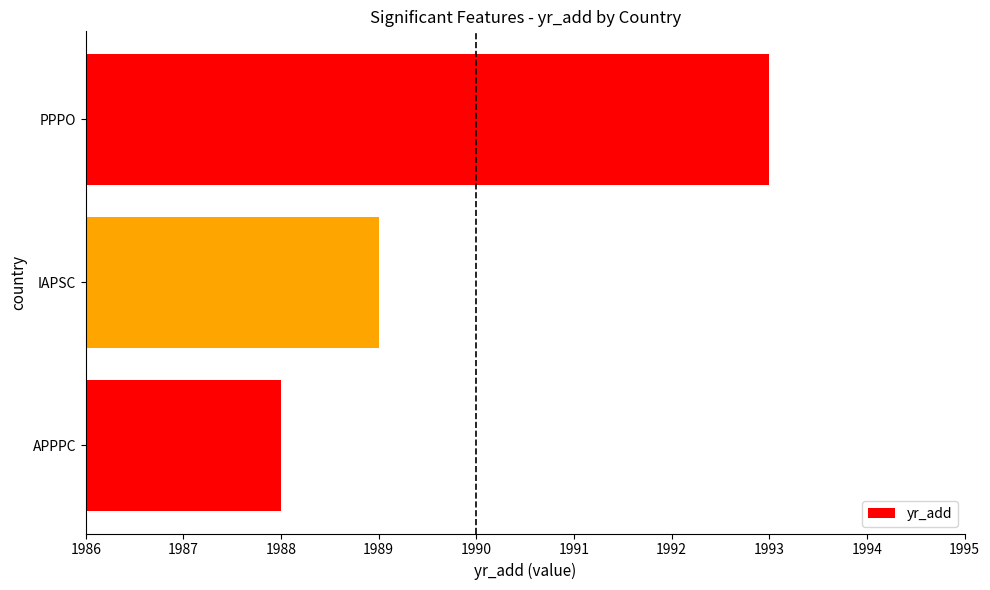

List the labels in order of value, largest first.

PPPO, IAPSC, APPPC